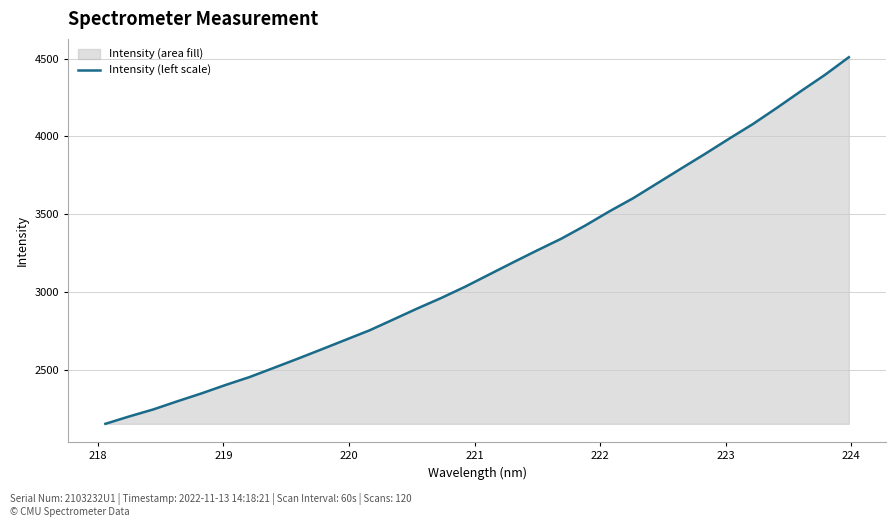

What is the minimum value shown in the chart?

2154.1